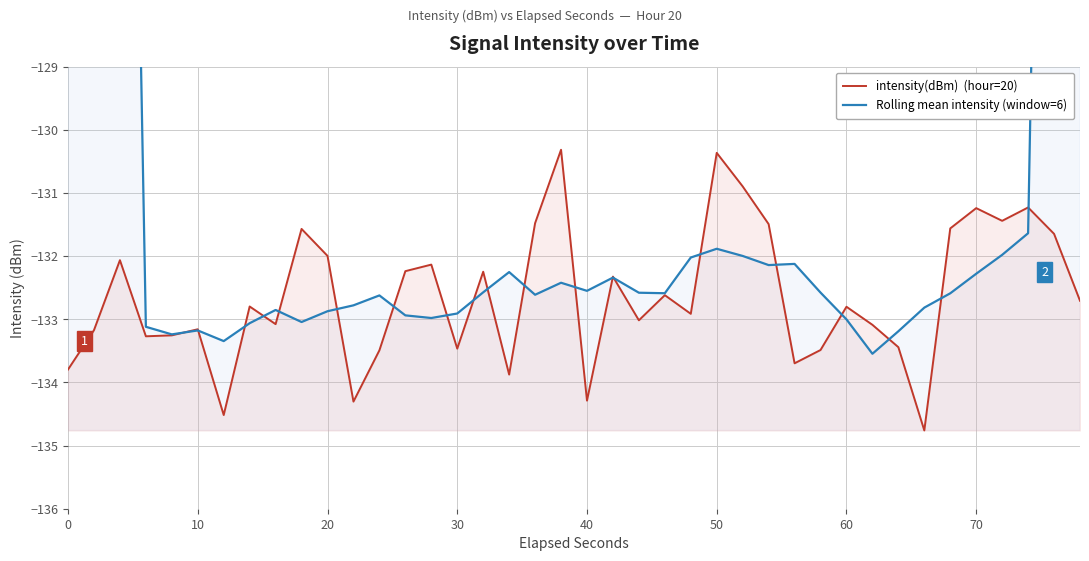

True or false: intensity(dBm)  (hour=20) and Rolling mean intensity (window=6) intersect in this chart.

True